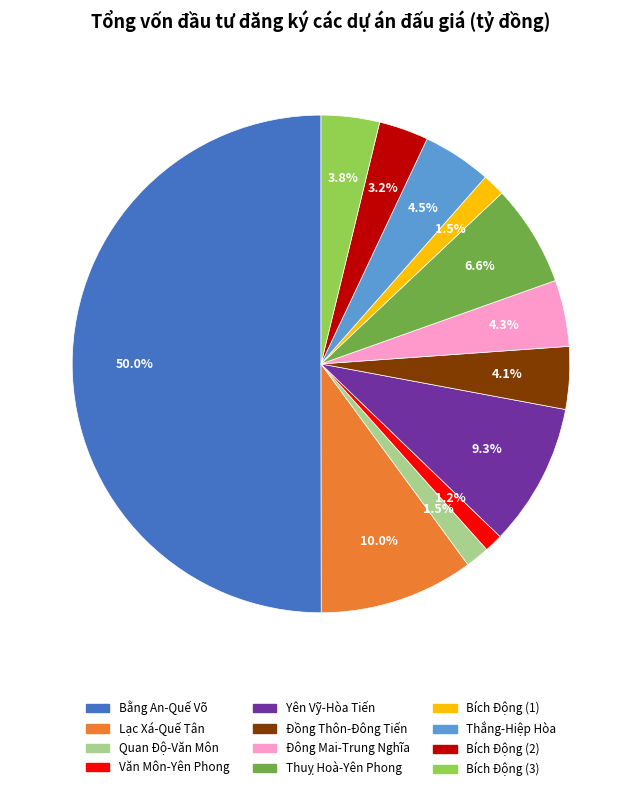

To the nearest percent, what portion does Văn Môn-Yên Phong represent?

1%